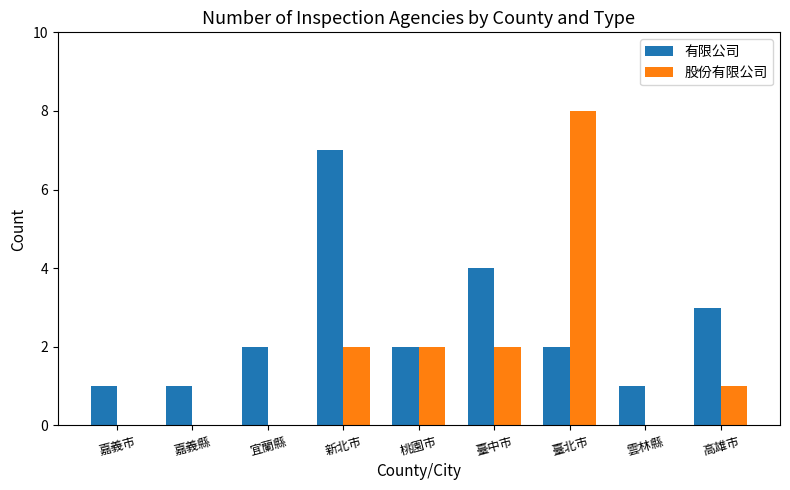

How many groups of bars are there?

9